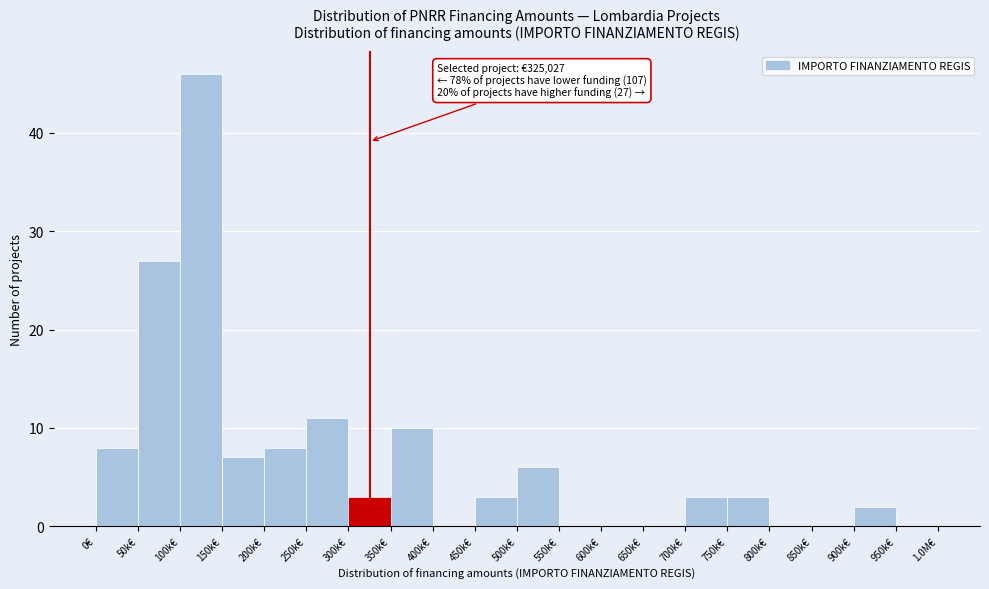

Reading right to left, transcribe all the data shown in this chart.

950k€=0	900k€=2	850k€=0	800k€=0	750k€=3	700k€=3	650k€=0	600k€=0	550k€=0	500k€=6	450k€=3	400k€=0	350k€=10	300k€=3	250k€=11	200k€=8	150k€=7	100k€=46	50k€=27	0€=8